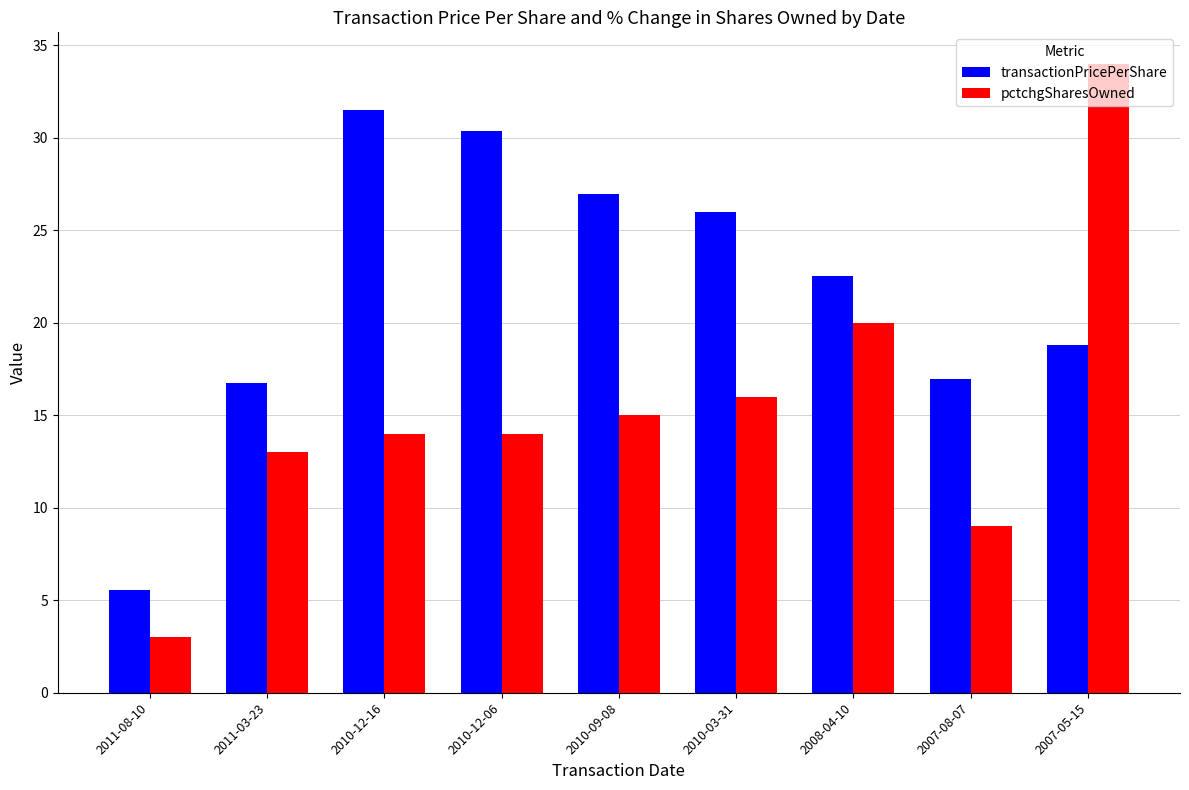

What is the highest value of the pctchgSharesOwned series?

34.0